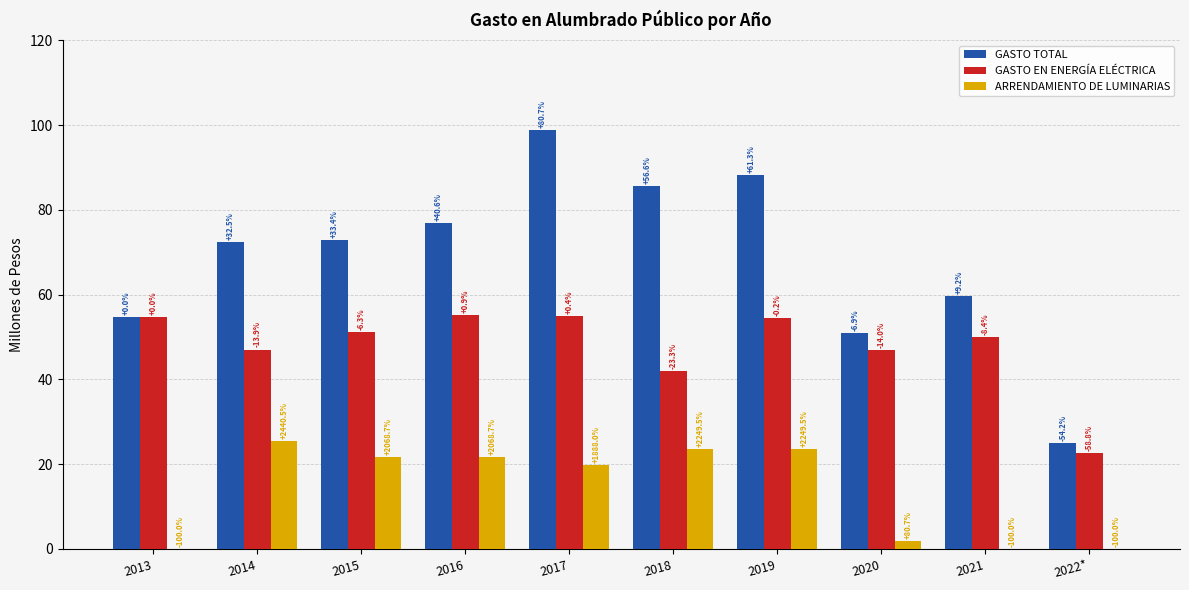

What are all the series names shown in the legend?

GASTO TOTAL, GASTO EN ENERGÍA ELÉCTRICA, ARRENDAMIENTO DE LUMINARIAS